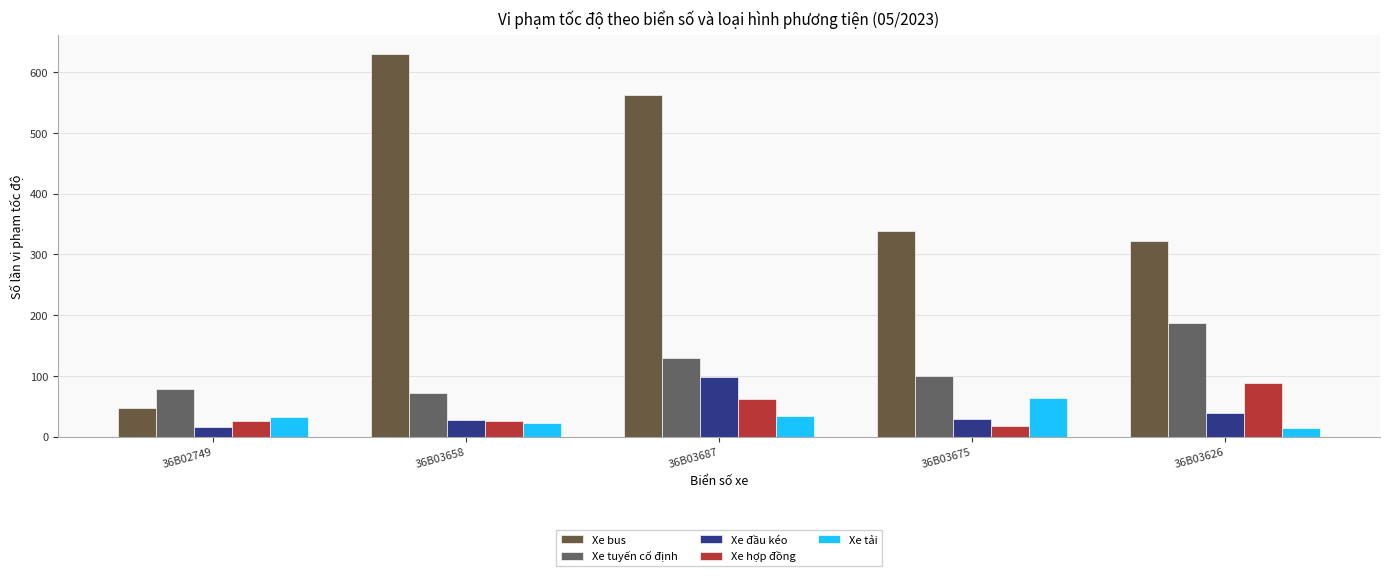

What is the label of the 1st bar from the left?

36B02749